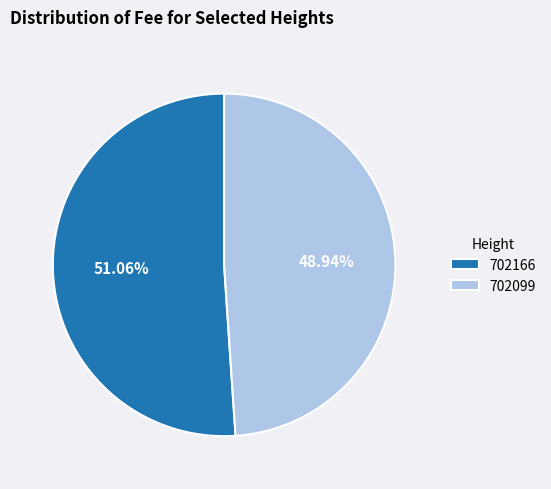

Does any single category account for the majority?

Yes